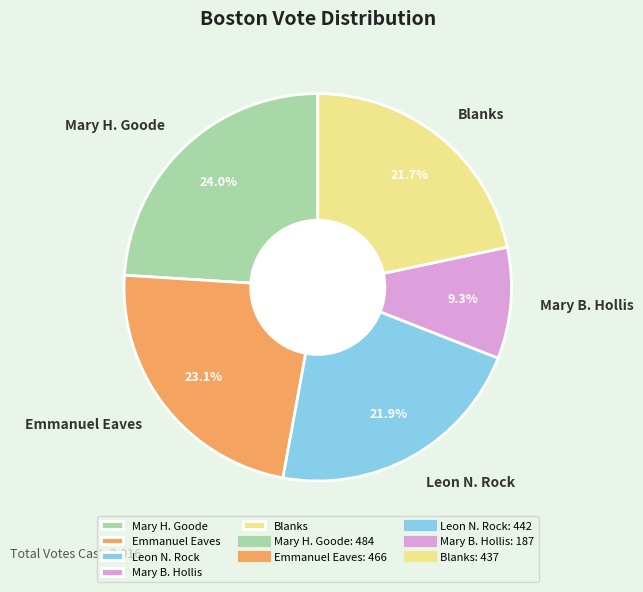

Combined, do Leon N. Rock and Emmanuel Eaves account for over 50%?

No